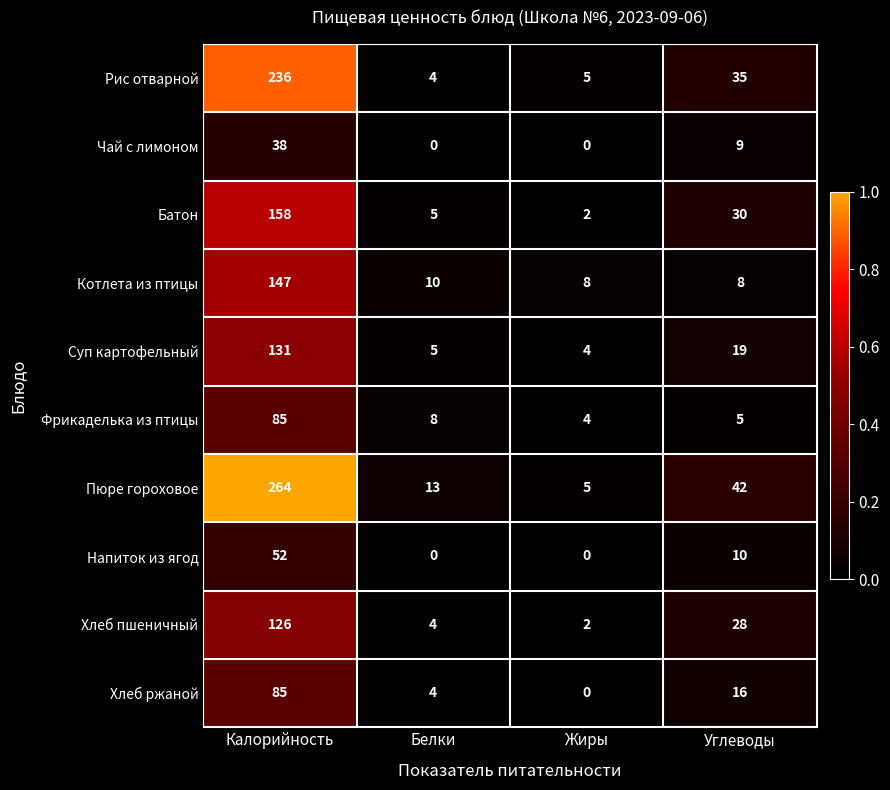

Rank the categories by Рис отварной value from lowest to highest.

Белки, Жиры, Углеводы, Калорийность